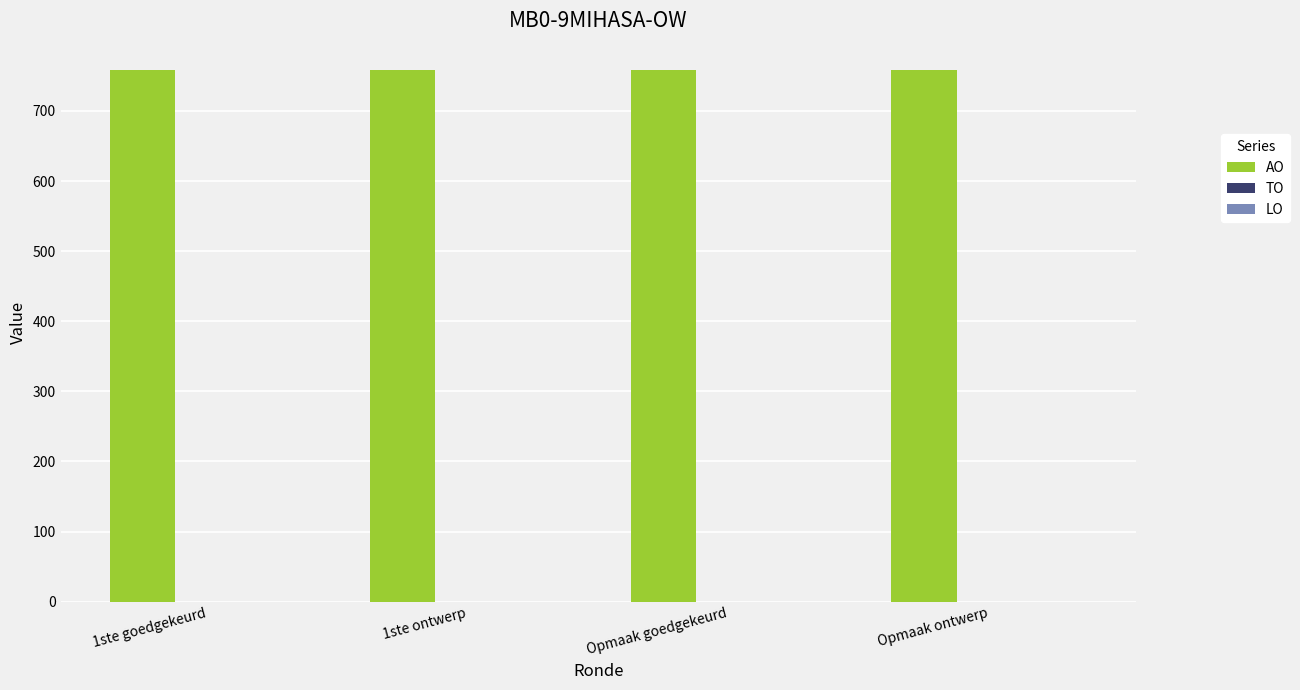

Which category has the highest value in the AO series?

1ste goedgekeurd